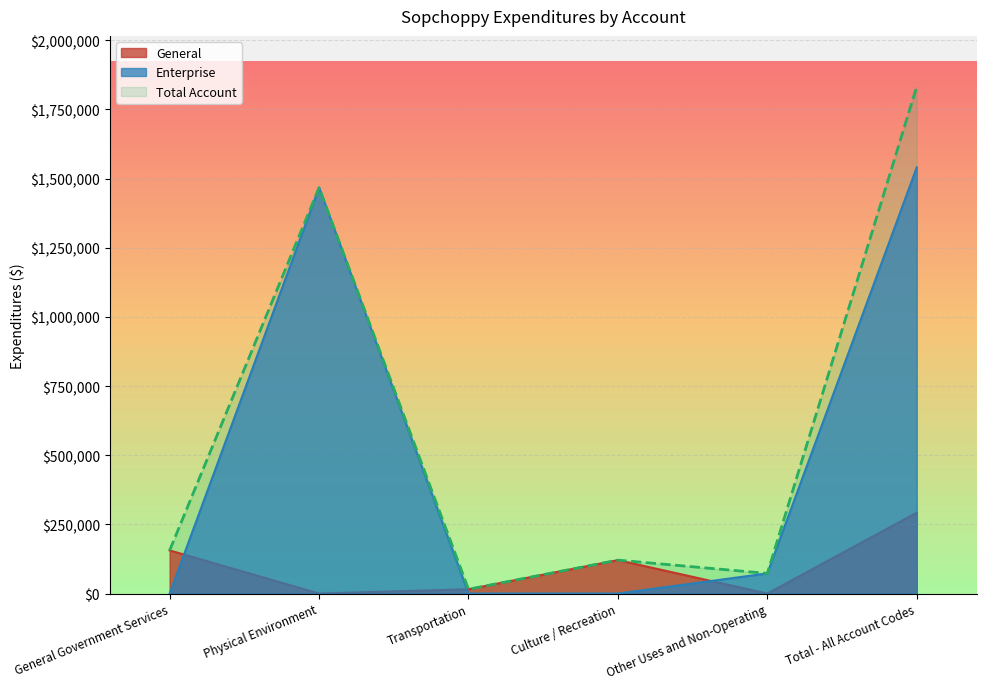

What position from the right is Transportation?

4